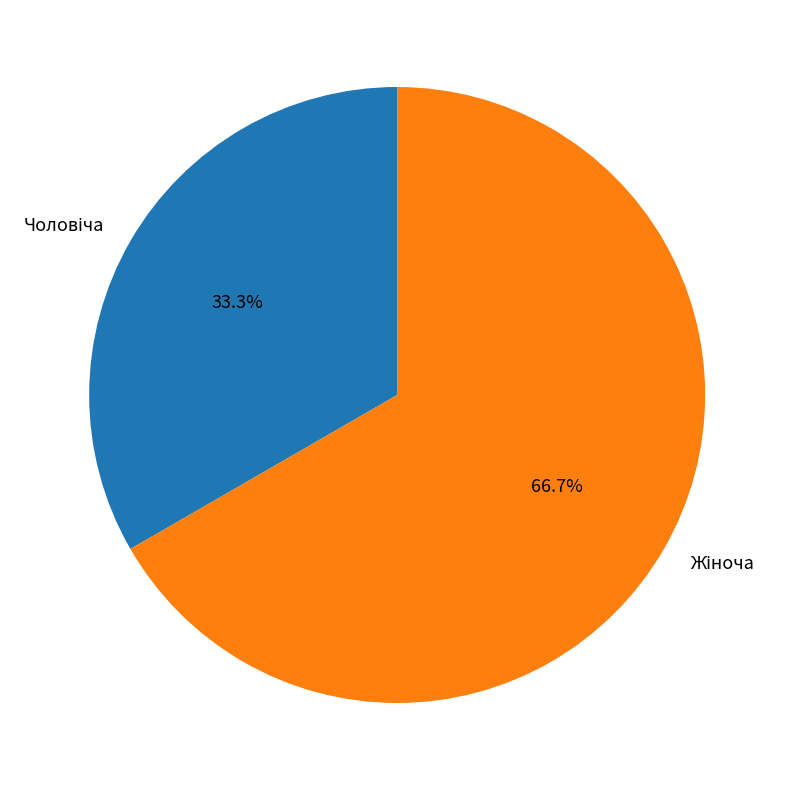

Does any single category account for the majority?

Yes